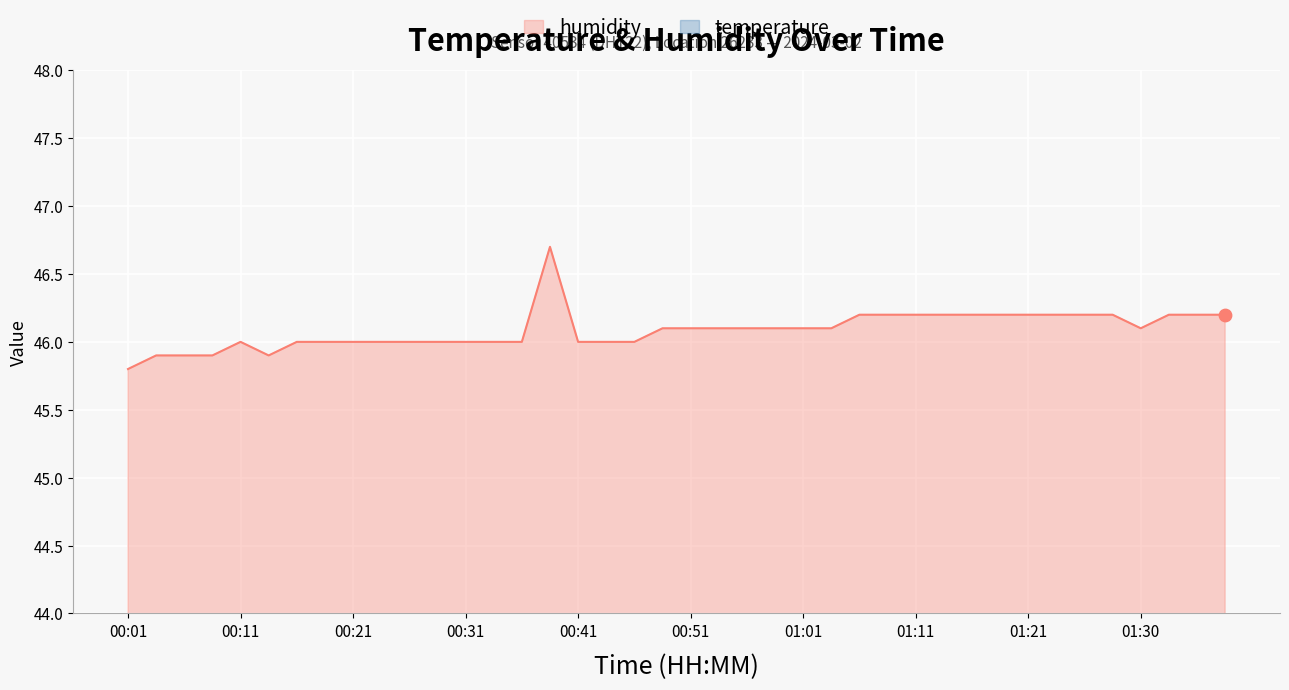

What are all the series names shown in the legend?

temperature, humidity